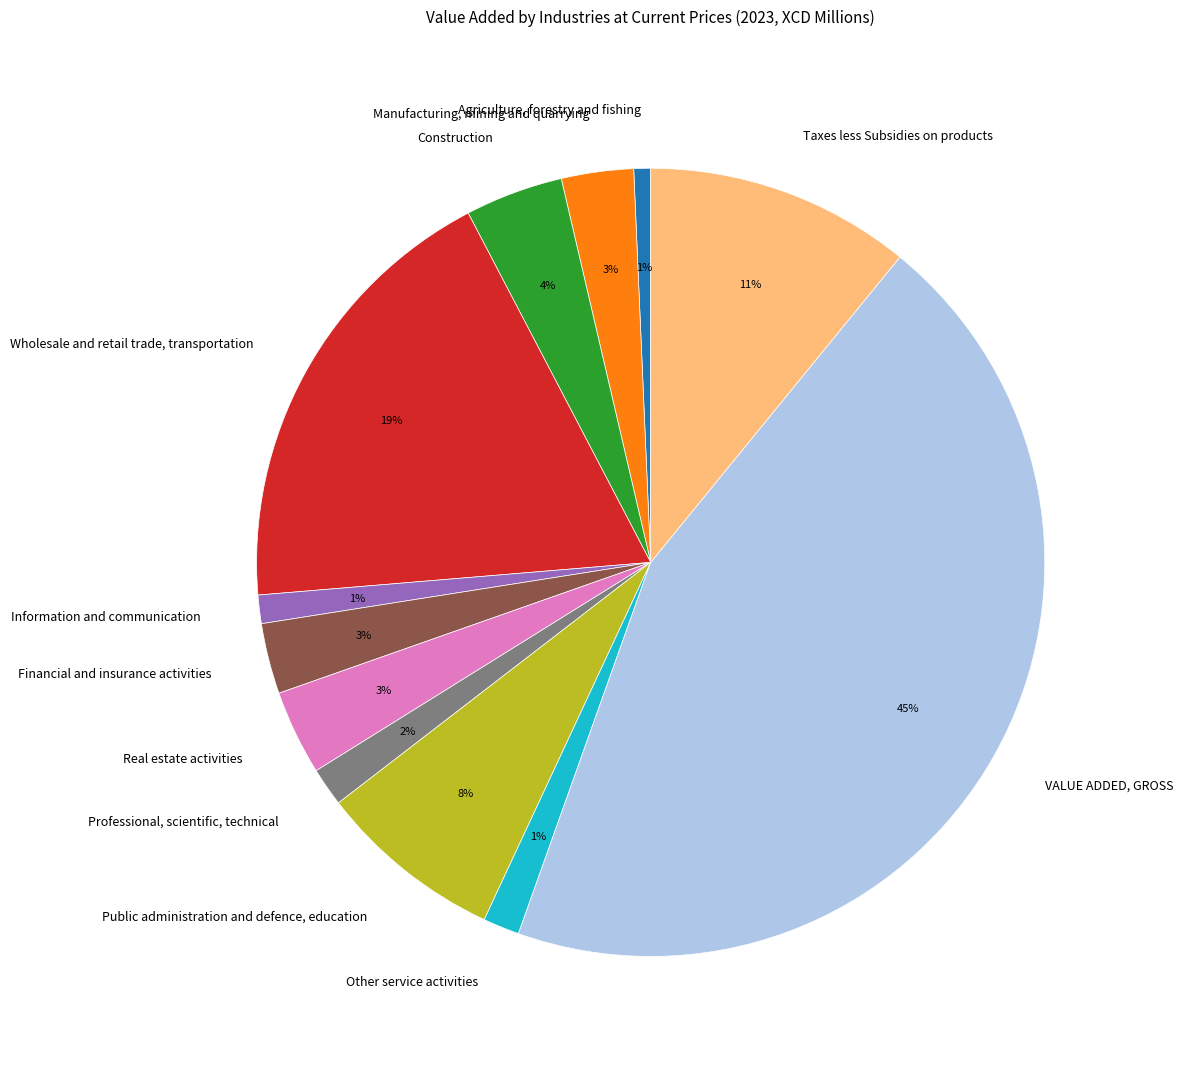

What is the largest slice in the pie chart?

VALUE ADDED, GROSS